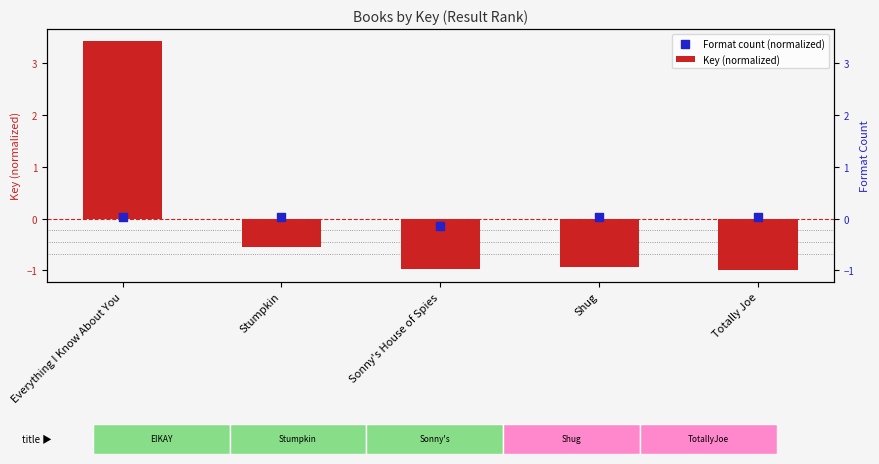

At how many categories does at least one series exceed 0?

4